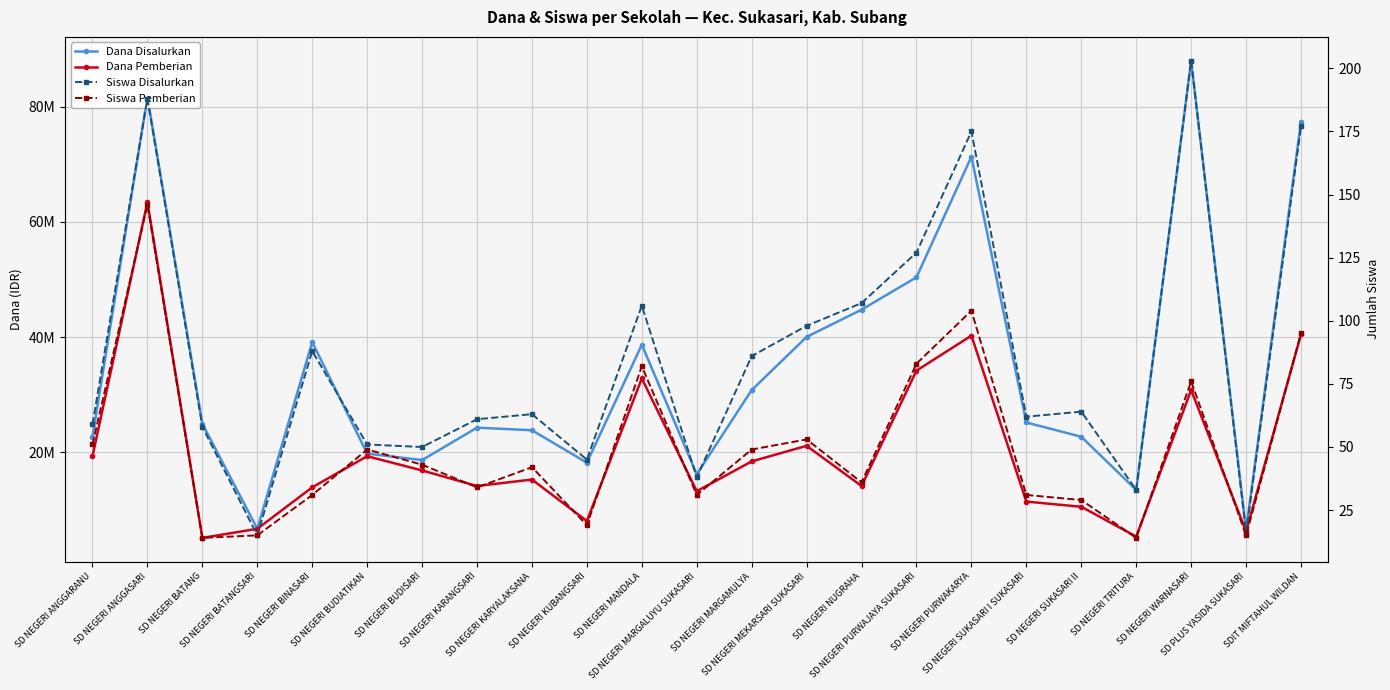

Is it true that Siswa Pemberian equals 83 at SD NEGERI PURWAJAYA SUKASARI?

True